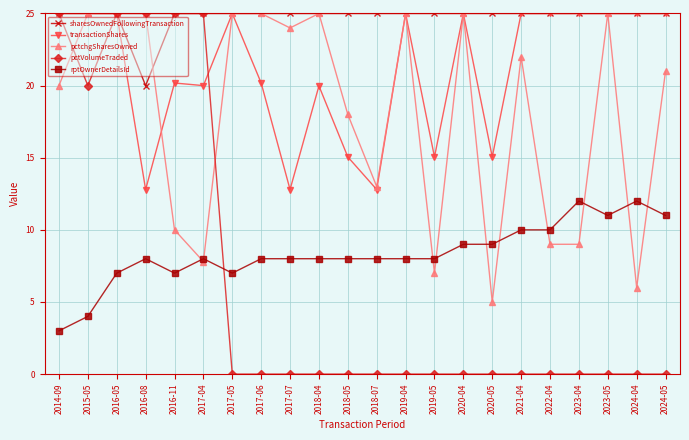

True or false: rptOwnerDetailsId has a value of 4.2 at 2020-04.

False